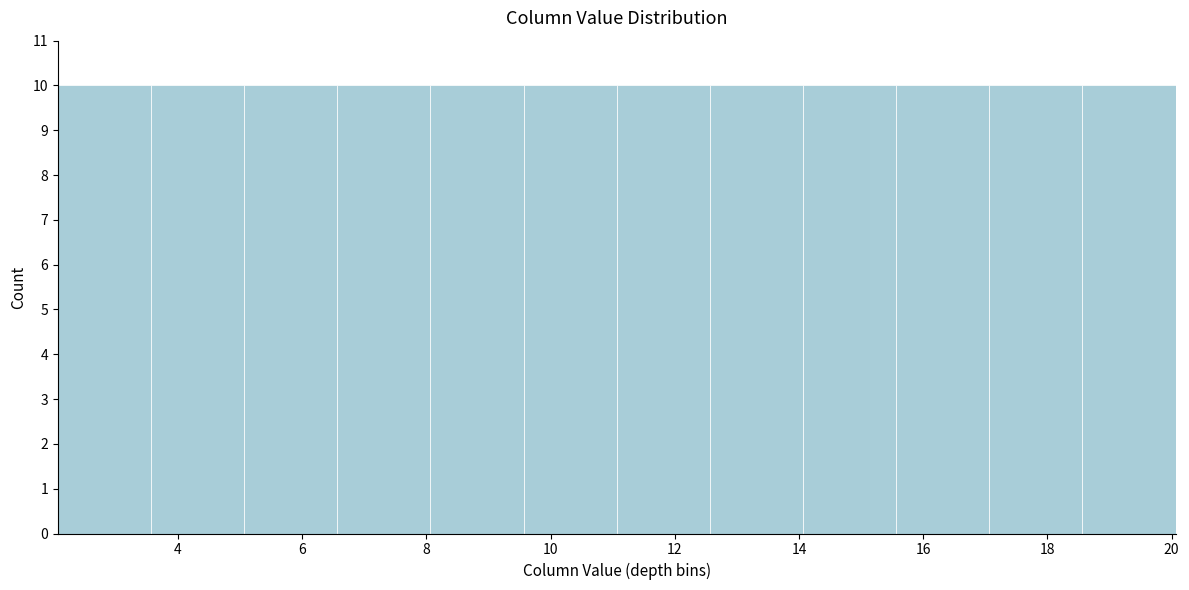

Reading left to right, transcribe this chart: for each bar, give the range it covers on the x-axis and its height. Neither the bar edges nor the heights are printed on the chart, so give them approximately, as read against the axes.

2.0 to 3.6: 10
3.6 to 5.0: 10
5.0 to 6.6: 10
6.6 to 8.0: 10
8.0 to 9.6: 10
9.6 to 11.0: 10
11.0 to 12.6: 10
12.6 to 14.0: 10
14.0 to 15.6: 10
15.6 to 17.0: 10
17.0 to 18.6: 10
18.6 to 20.0: 10